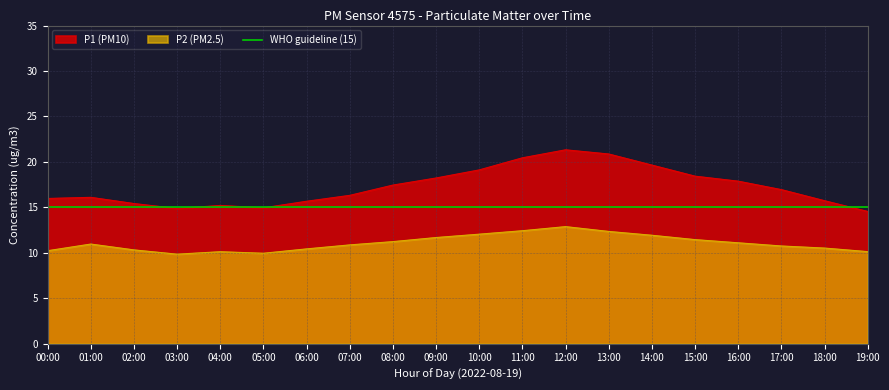

How many lines are shown in the chart?

2